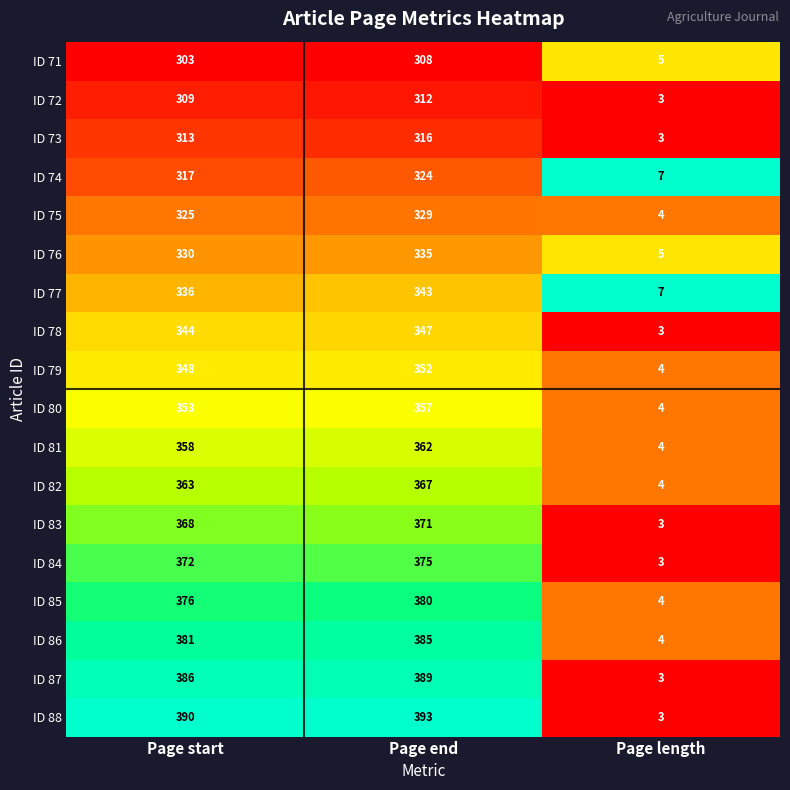

Which category has the lowest value across all series?

Page length